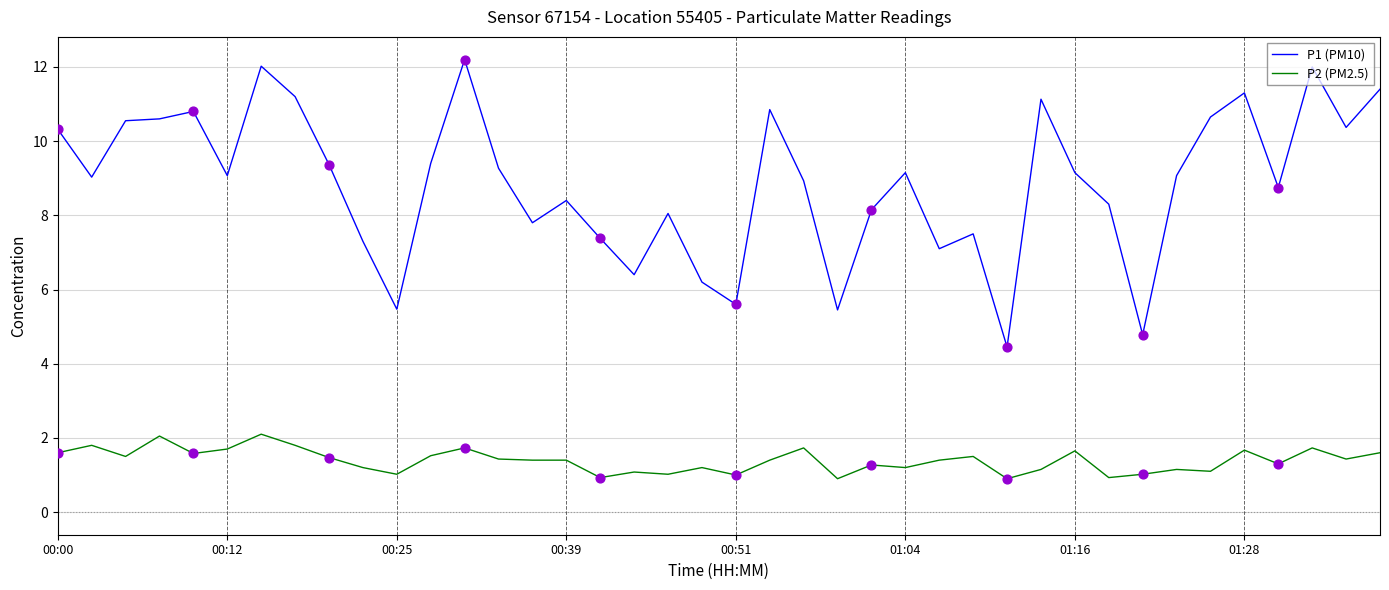

True or false: P1 (PM10) and P2 (PM2.5) cross at least once.

False